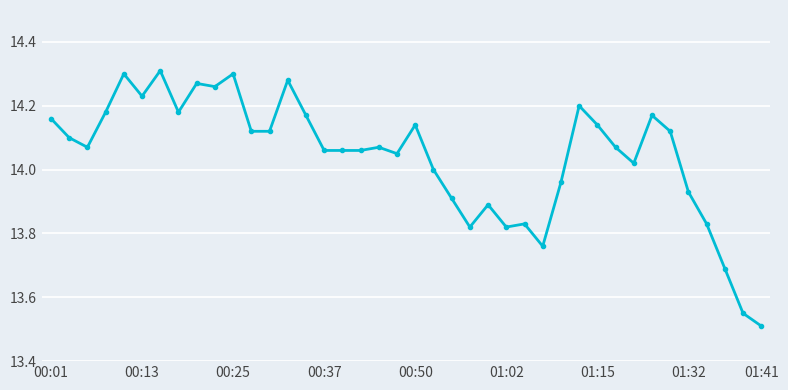

Count the number of categories in the chart.

40